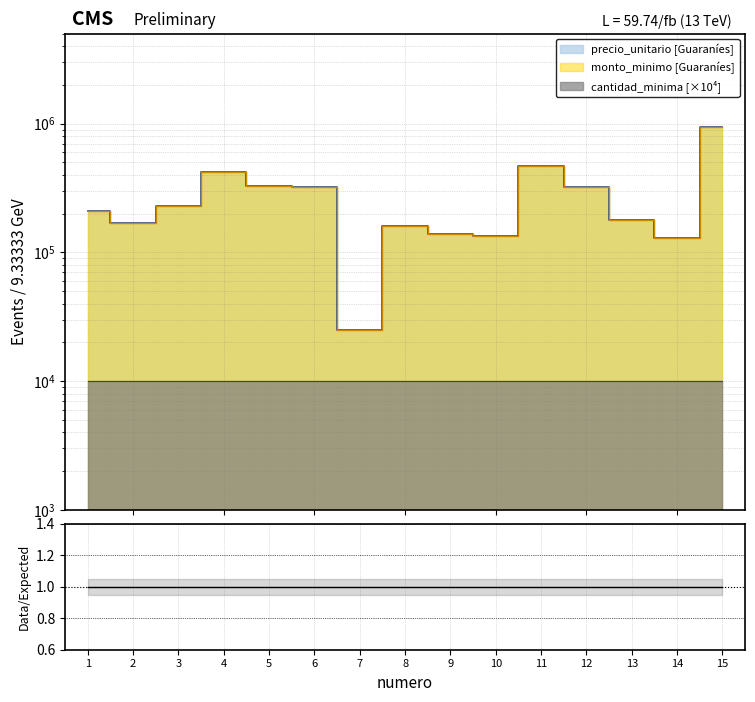

What is the difference between the second highest and second lowest values in the monto_minimo series?

340000